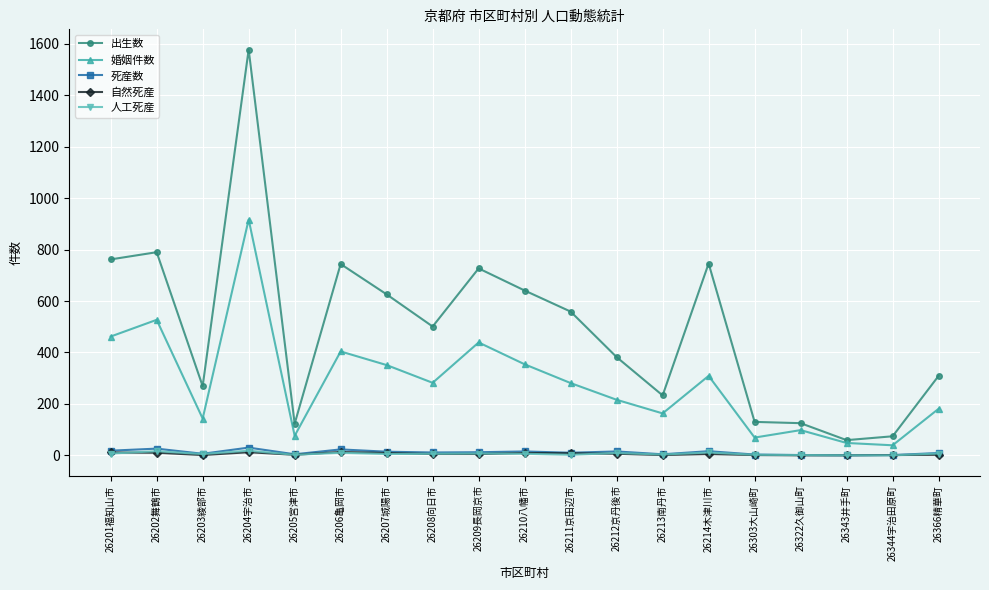

The value of 婚姻件数 at 26201福知山市 is 612. True or false?

False